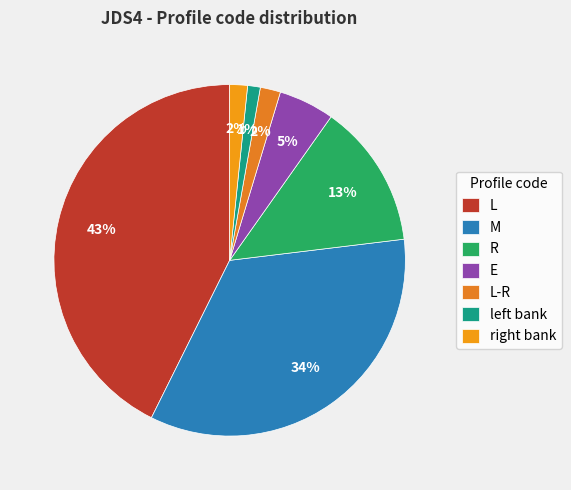

Is it true that L is 43% of the pie?

True